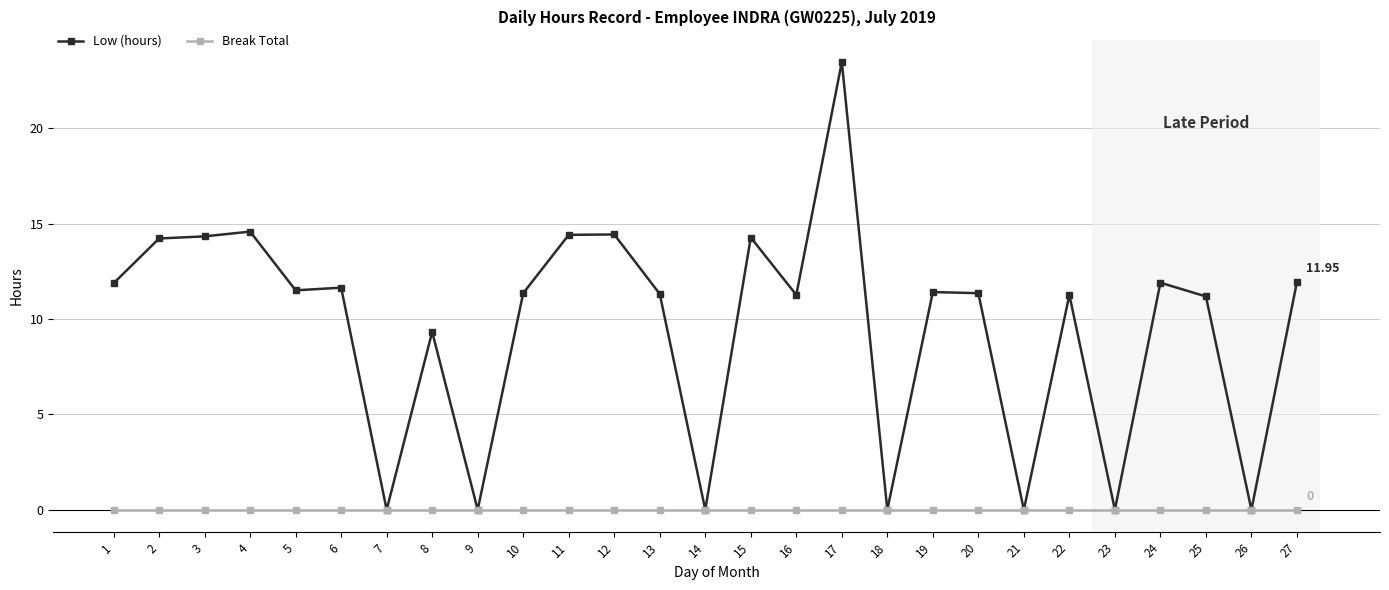

At which category is the sum across all series the highest?

17